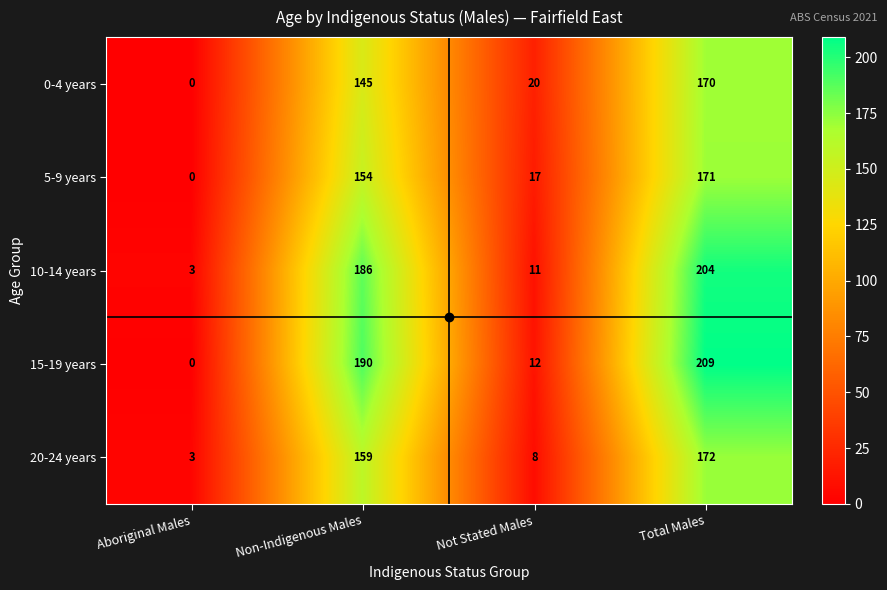

Read the 5-9 years value at Total Males.

171